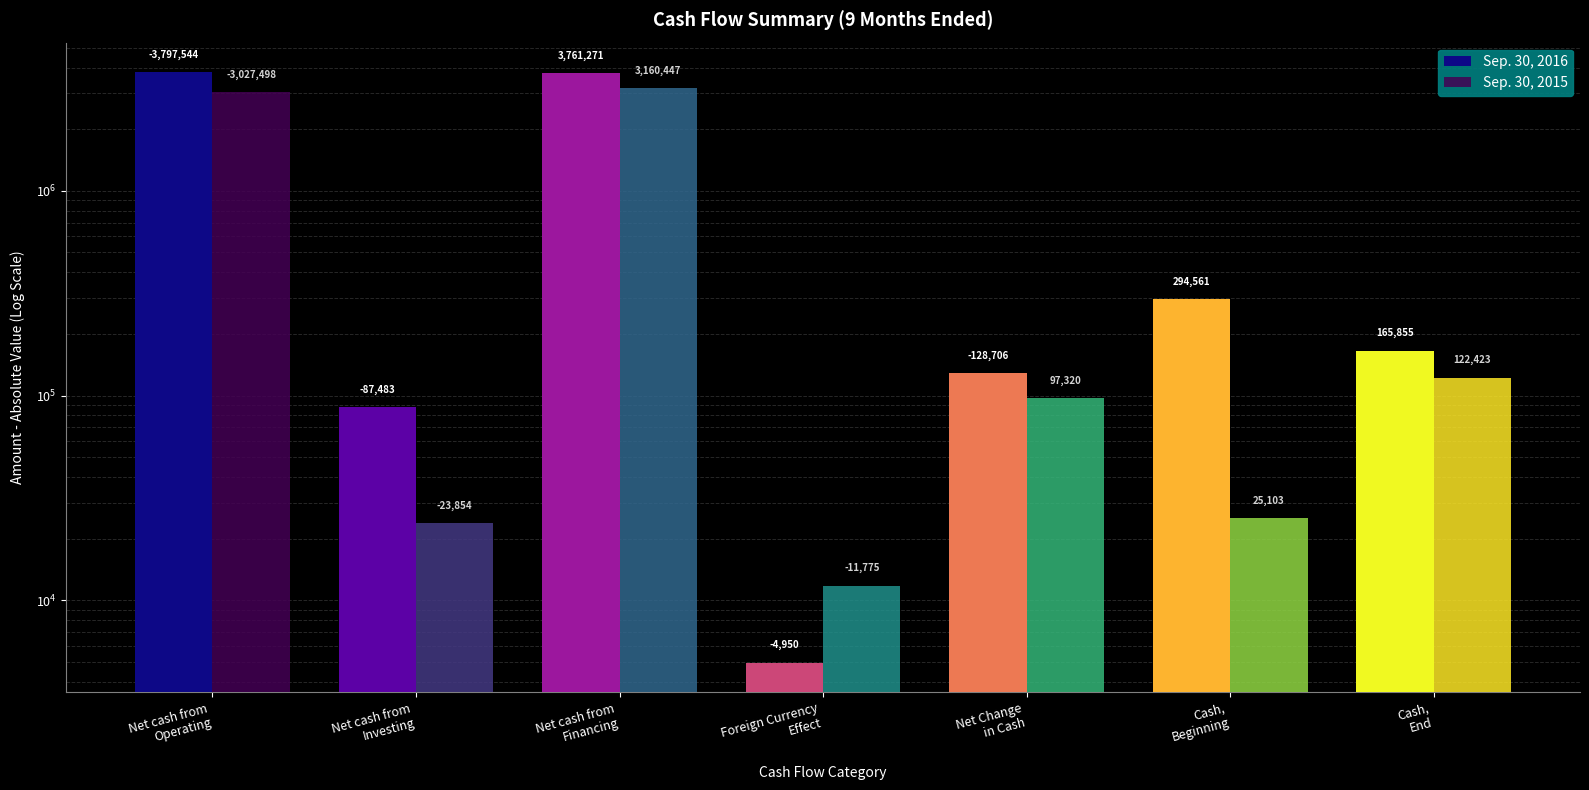

What is the sum of all Sep. 30, 2015 values?

6468420